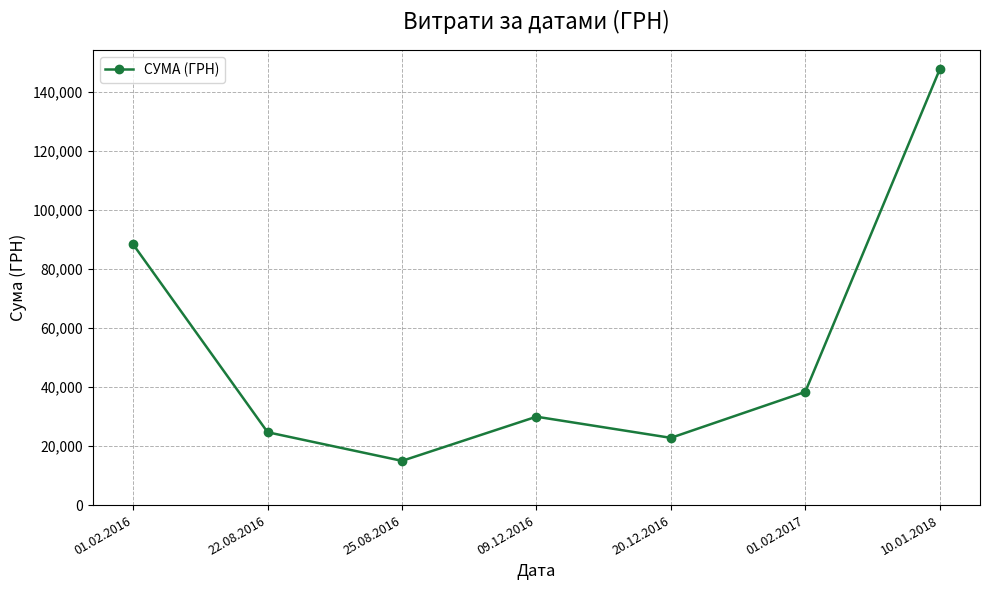

Is it true that the value at 20.12.2016 is 34673.3?

False